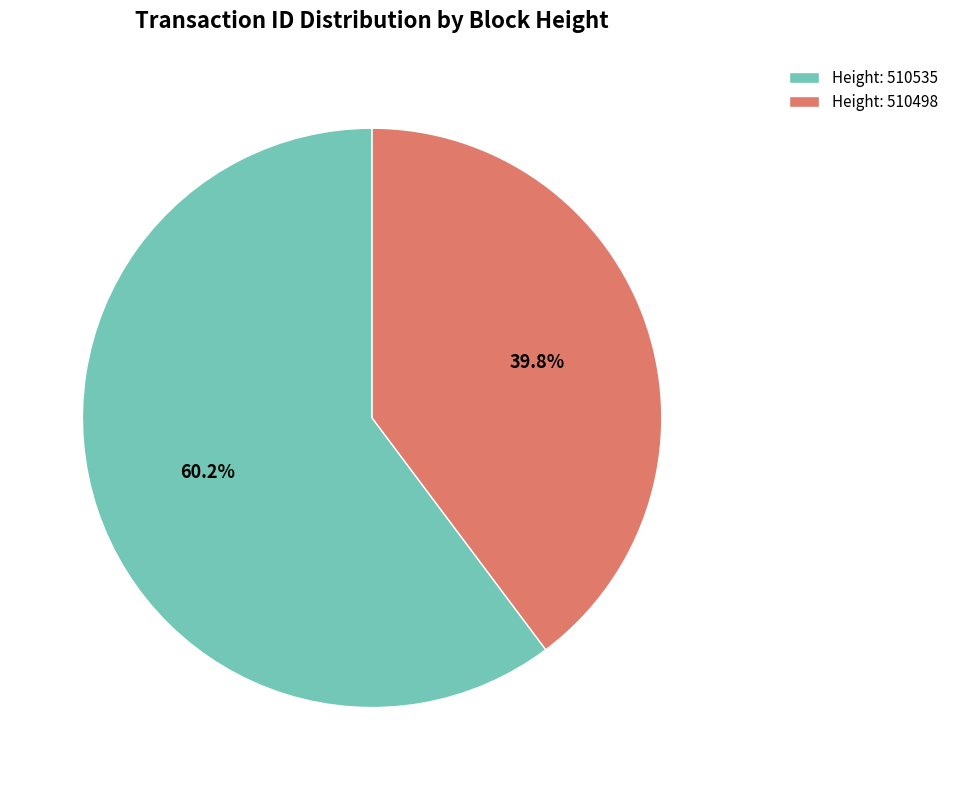

Is there any slice that represents more than half of the pie?

Yes